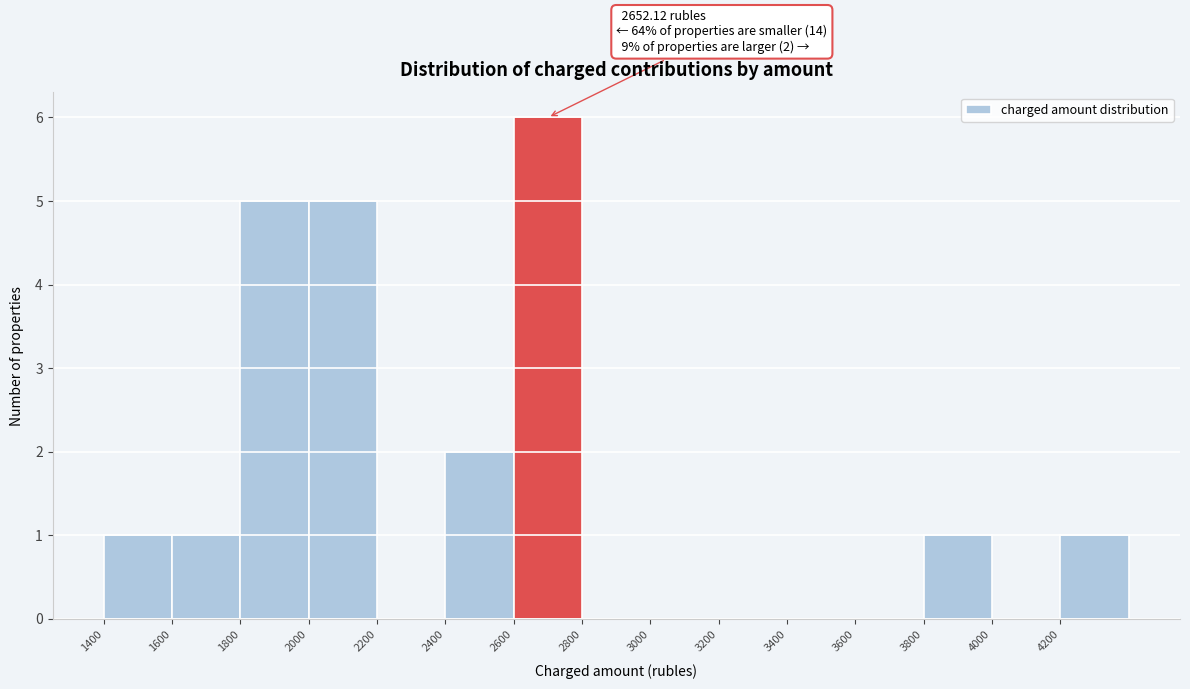

Which range on the x-axis has the tallest bar?

2600 to 2800